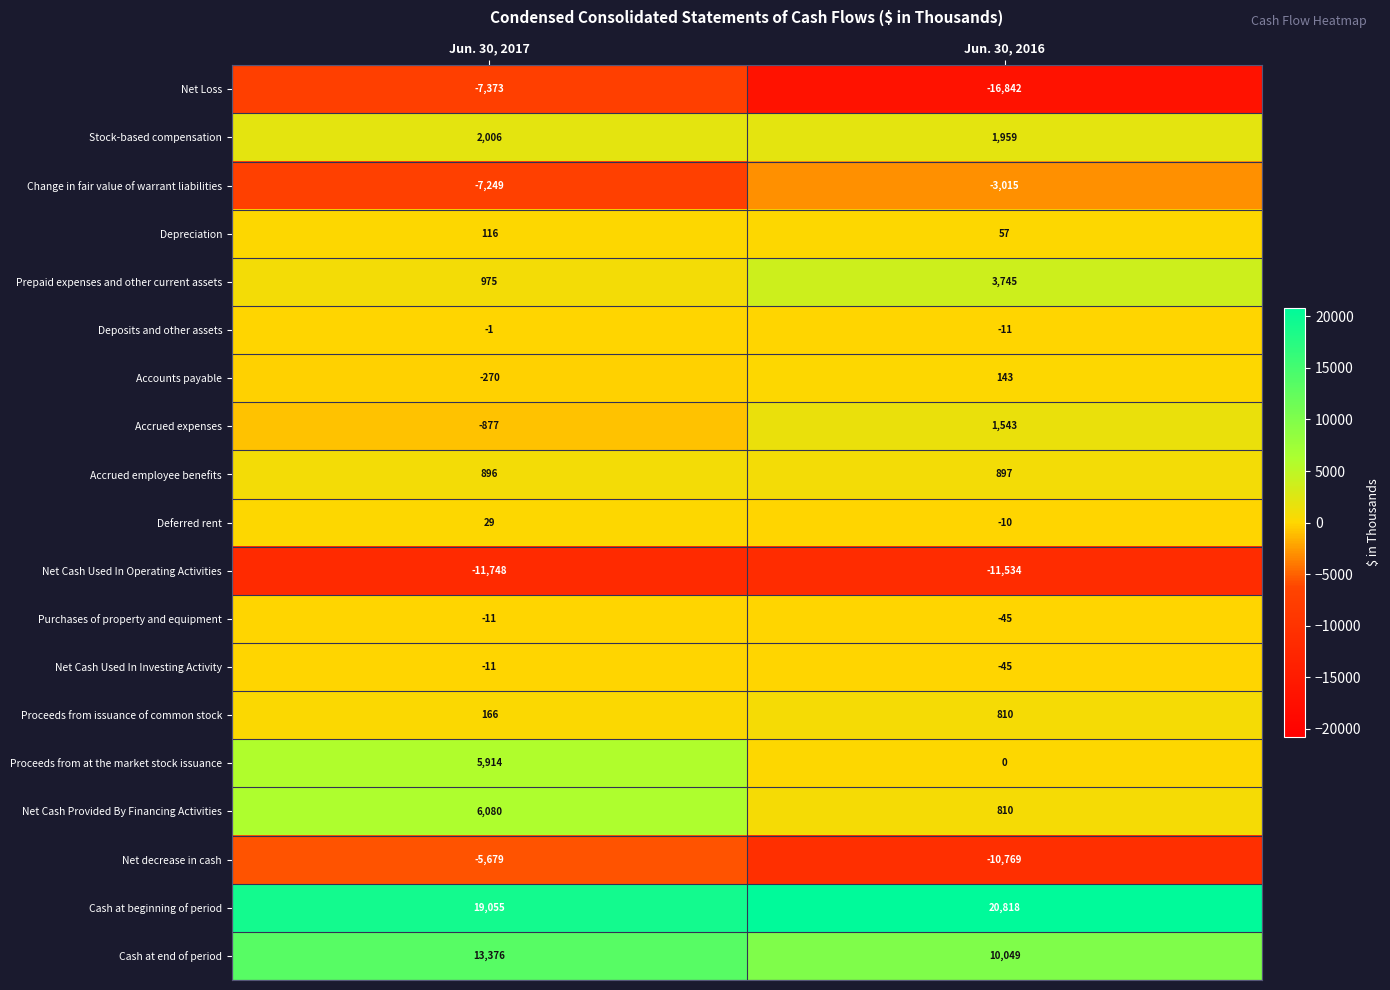

Rank the categories by Accrued employee benefits value from highest to lowest.

Jun. 30, 2016, Jun. 30, 2017